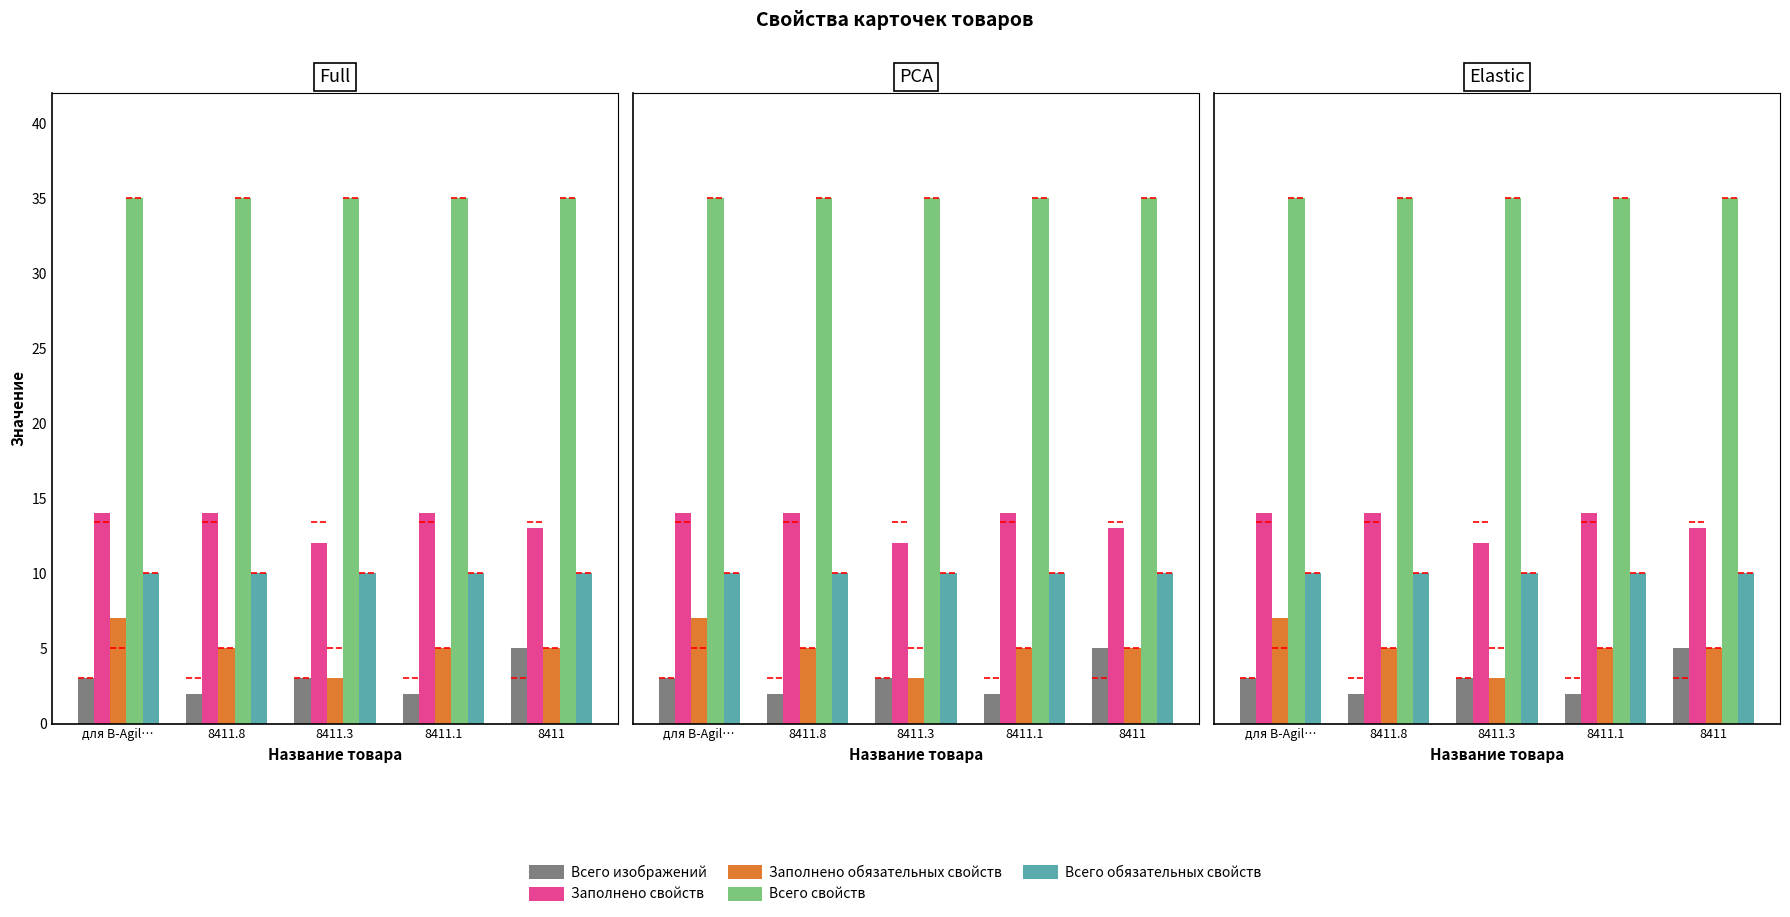

Count the number of data series in this chart.

5